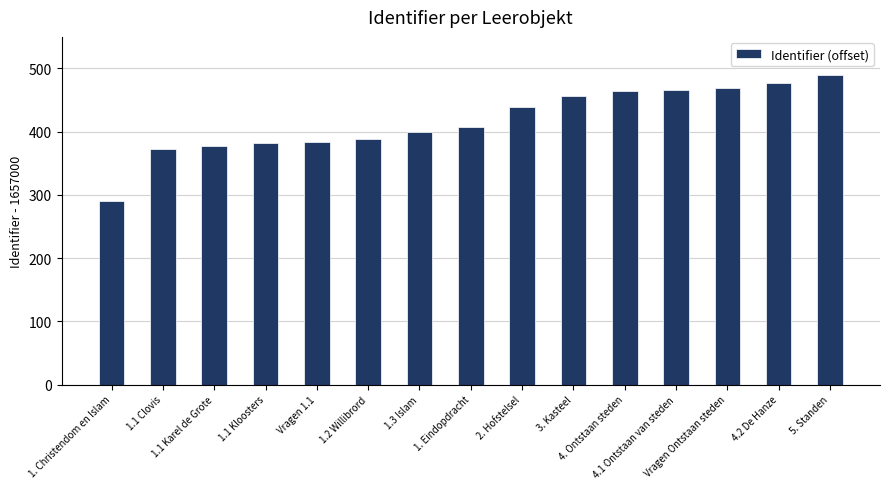

Approximately how many times larger is the value at 5. Standen compared to 1.1 Clovis?

1.3